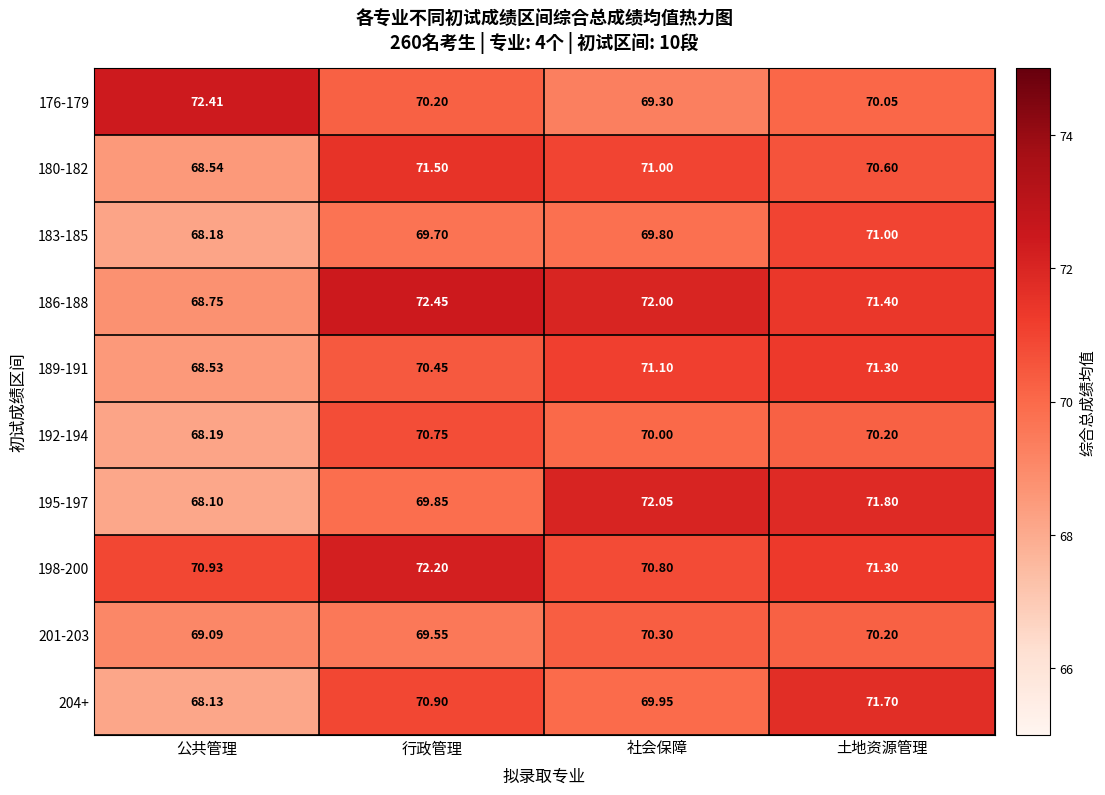

Is the value of 195-197 at 行政管理 greater than the value of 189-191 at 公共管理?

Yes